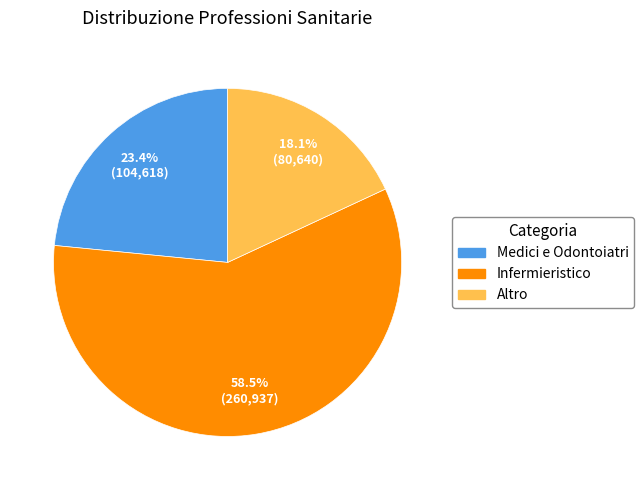

What is the ratio of the value at Altro to the value at Infermieristico?

0.3